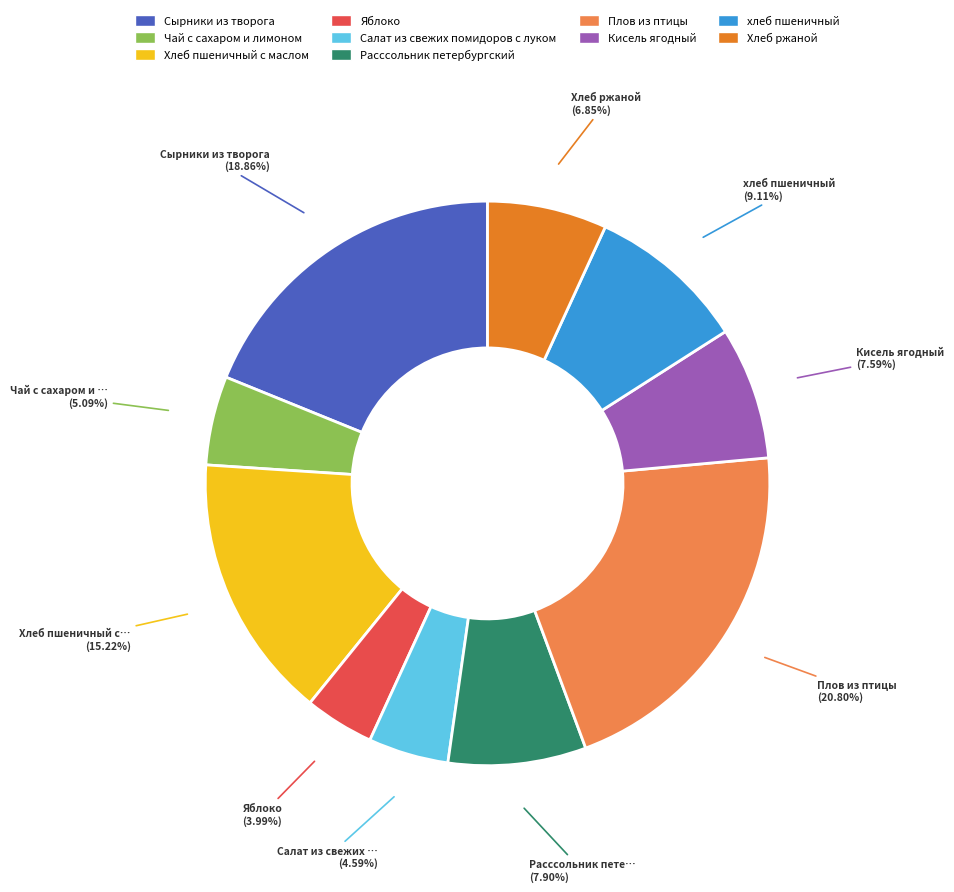

Do Хлеб ржаной and Хлеб пшеничный с маслом together represent more than half of the pie?

No